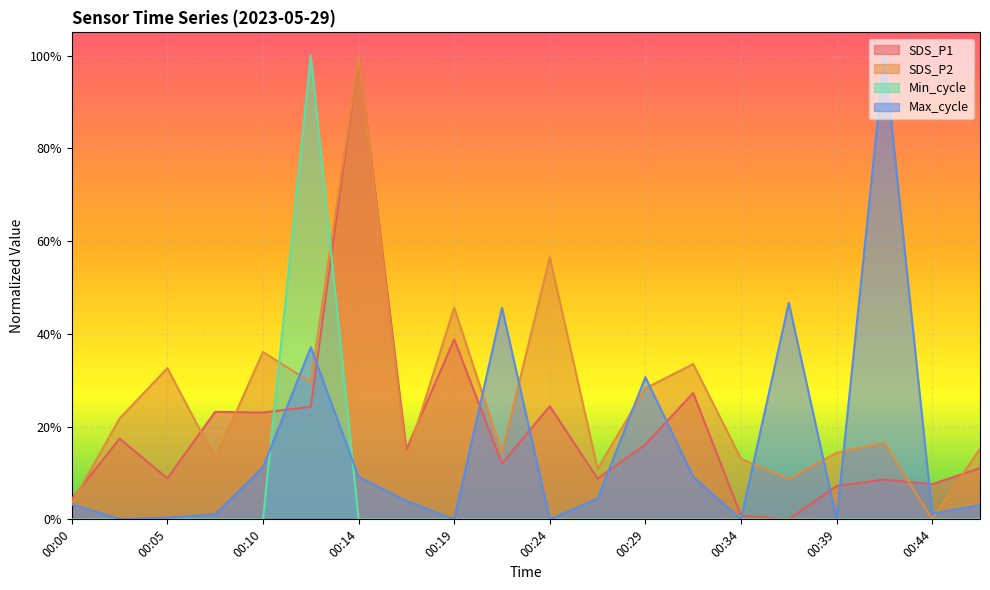

The value of SDS_P1 at 00:14 is 1.0. True or false?

True